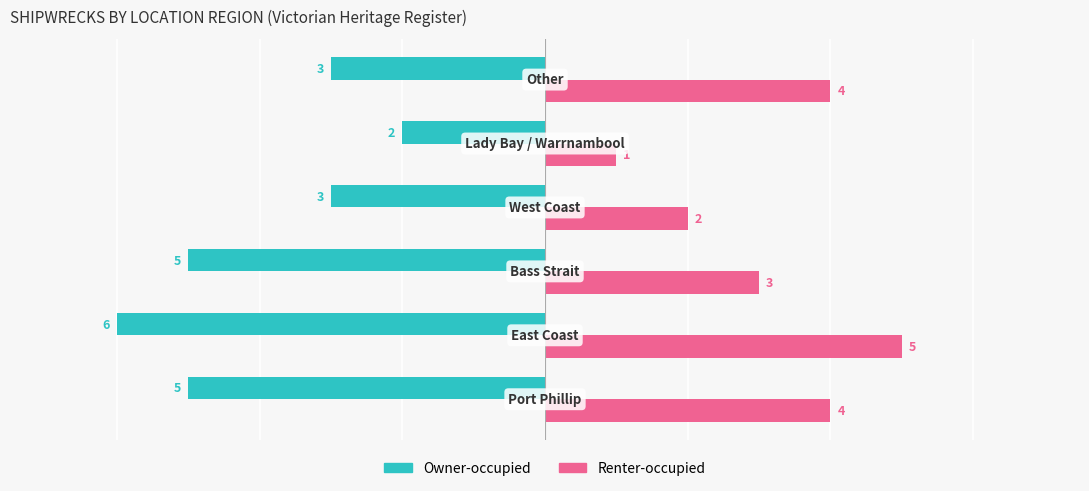

What is the average value of the Renter-occupied series?

3